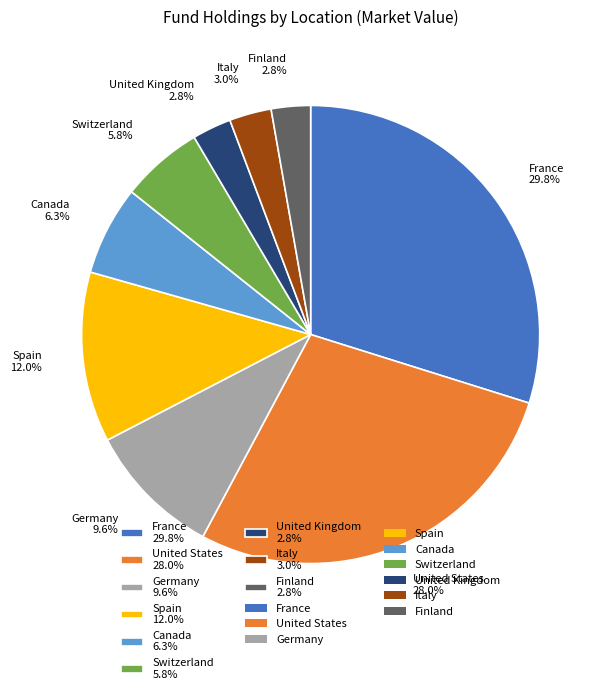

Is the sum of United Kingdom 2.8% and Italy 3.0% greater than half?

No